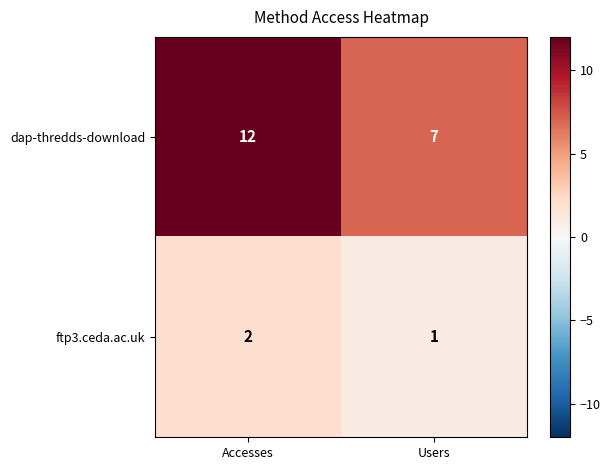

Which series has the largest total across all categories?

dap-thredds-download